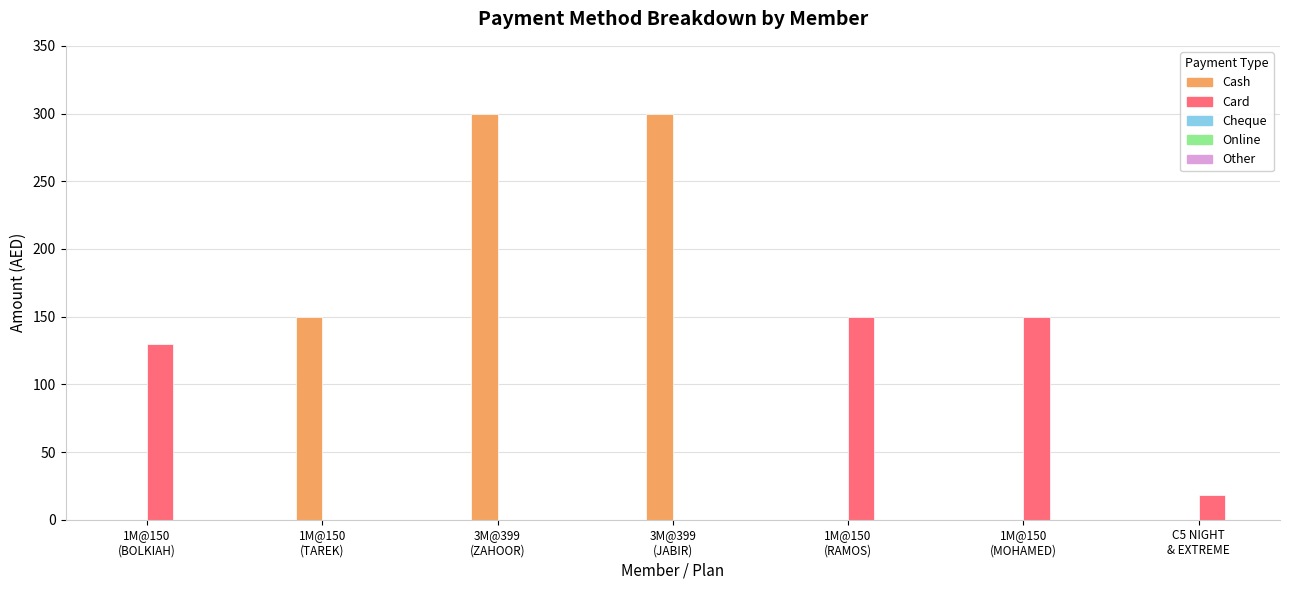

How many groups of bars are there?

7